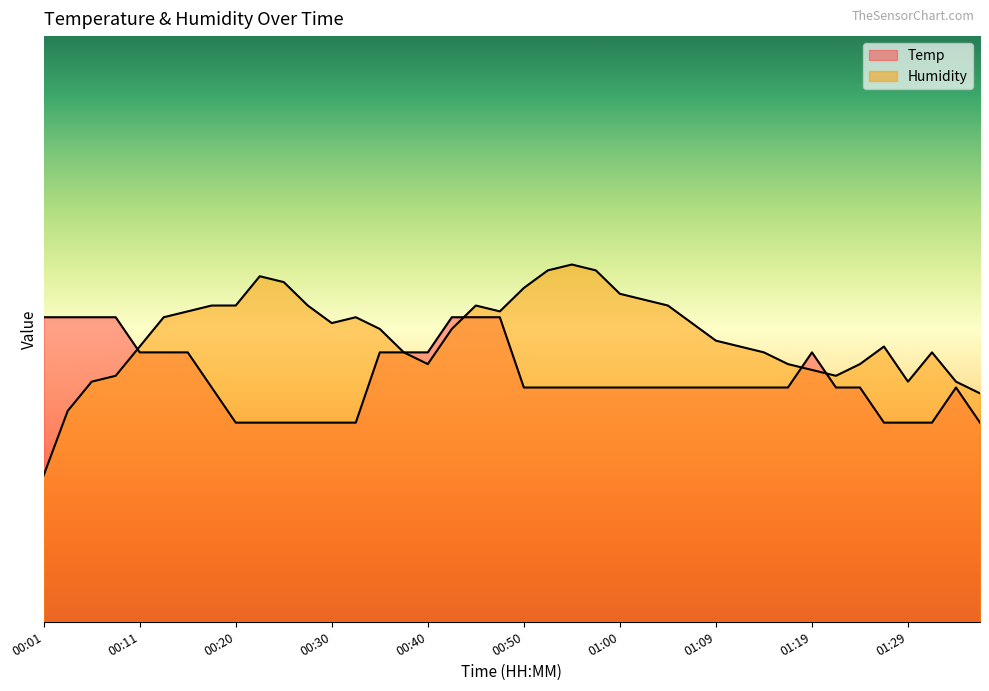

In Humidity, how many points are higher than both neighbors (excluding endpoints)?

6